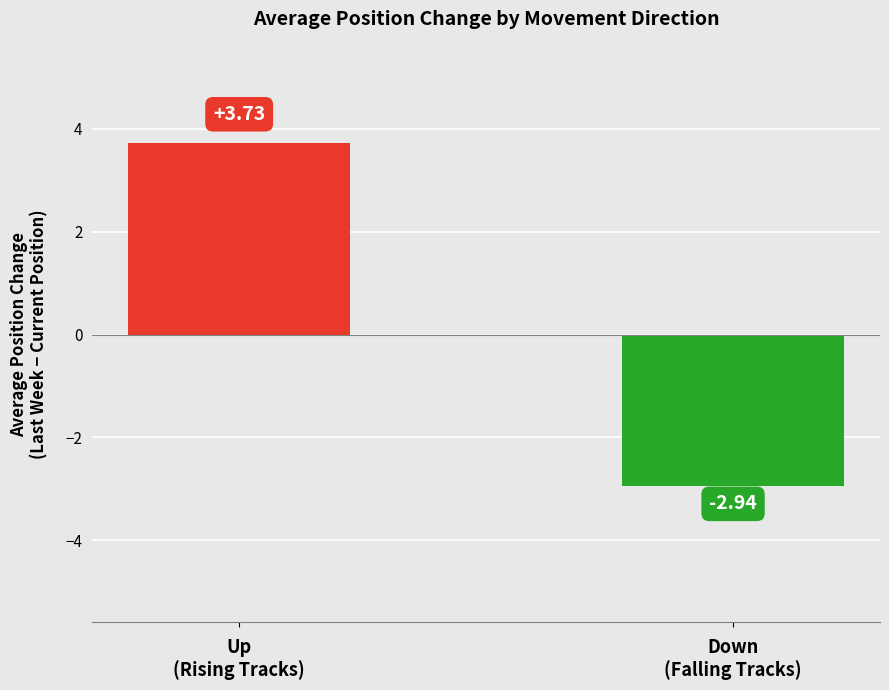

What is the difference between the maximum and minimum values?

6.7